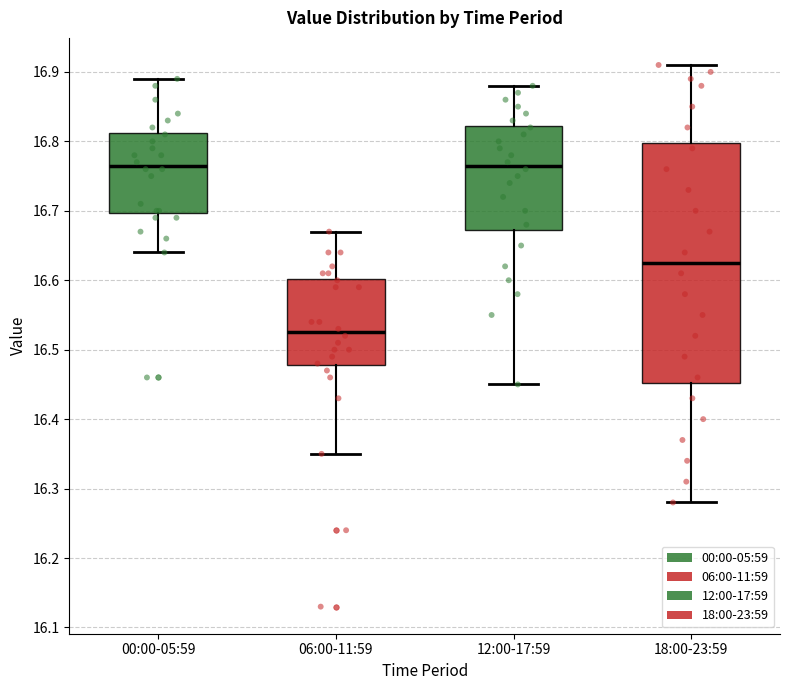

Where is the upper edge of the box for 06:00-11:59 on the y-axis? The values are not printed on the chart, so give them approximately, as read against the axis.

16.60